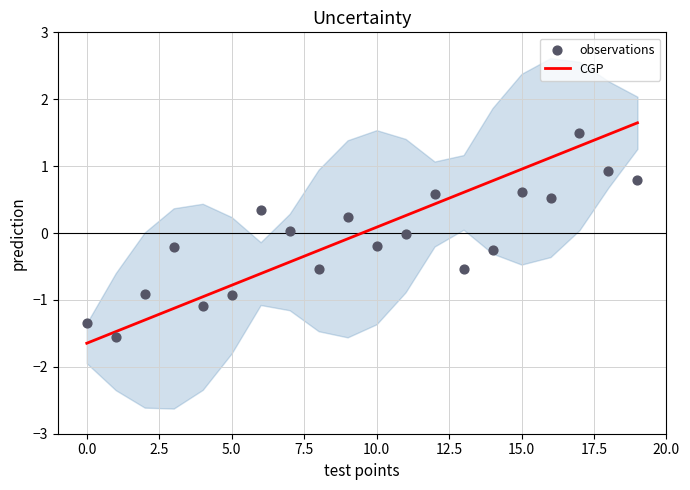

Which series contains the highest Y value?

CGP